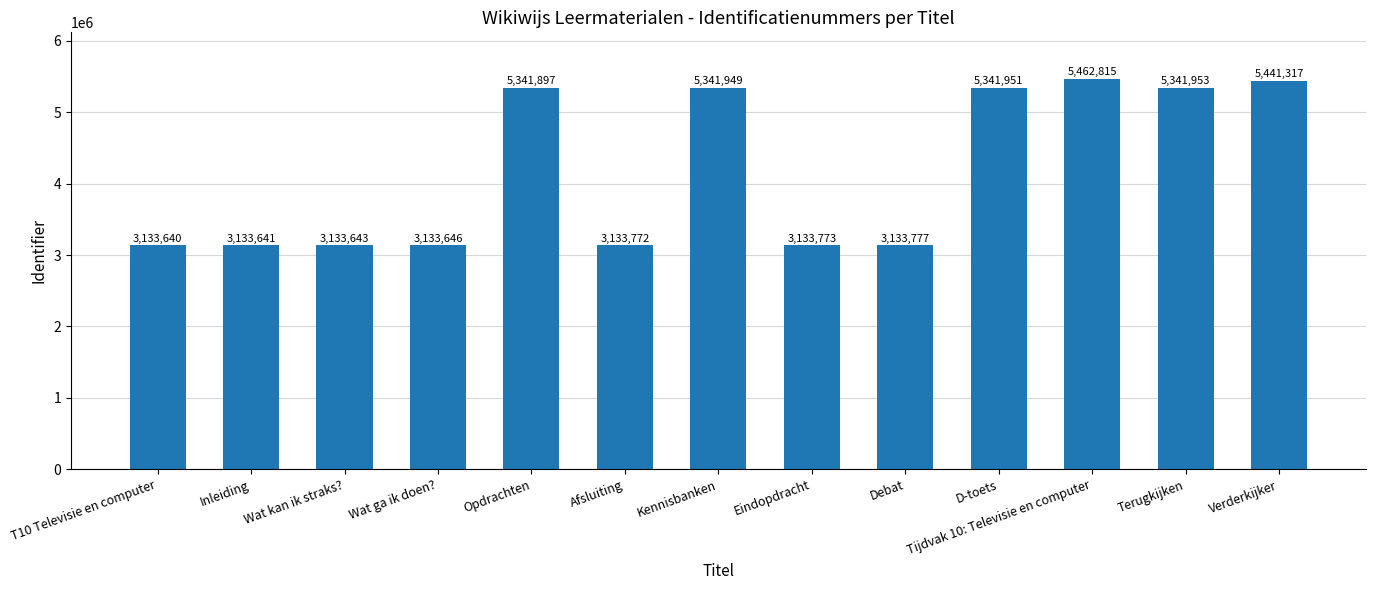

Does the chart contain any negative values?

No